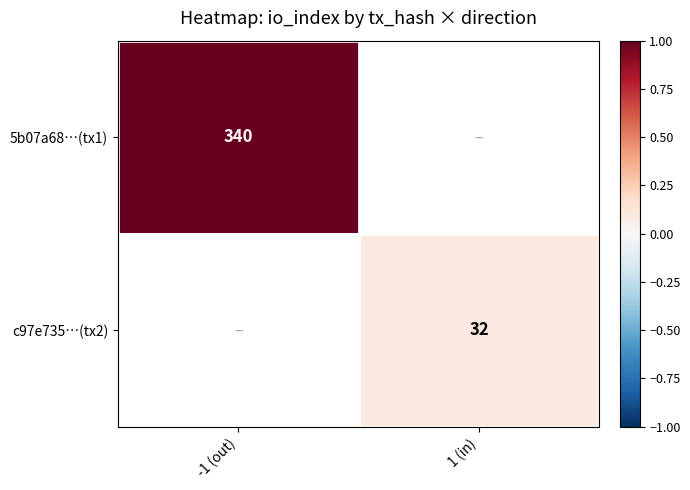

At which category does the chart reach its peak across all series?

-1 (out)